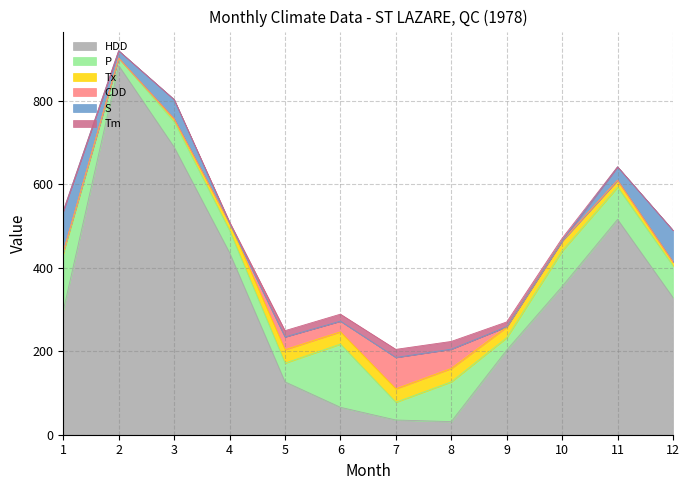

What is the highest value of the CDD series?

75.3